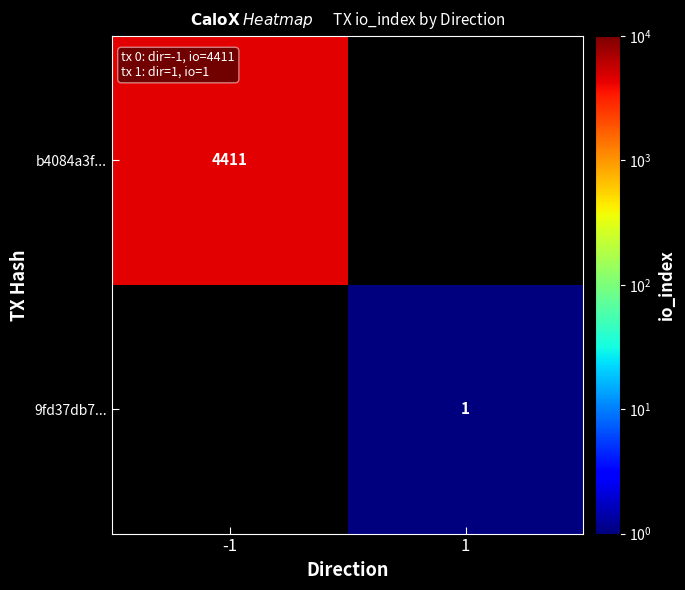

Is it true that 9fd37db7... equals 1 at 1?

True